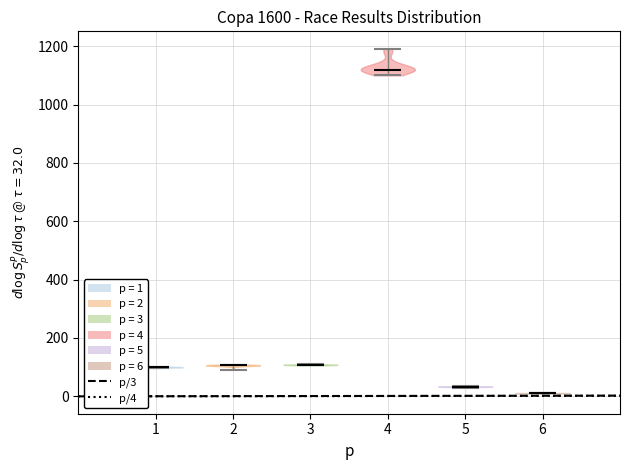

Reading left to right, read every violin against the y-axis: where its median line is, and the lowest and highest points it reaches. The values are not printed on the chart, so give them approximately, as read against the axis.

1: median line 100, lowest point 100, highest point 100
2: median line 100, lowest point 100, highest point 100
3: median line 100, lowest point 100, highest point 120
4: median line 1120, lowest point 1100, highest point 1200
5: median line 40, lowest point 40, highest point 40
6: median line 20, lowest point 20, highest point 20